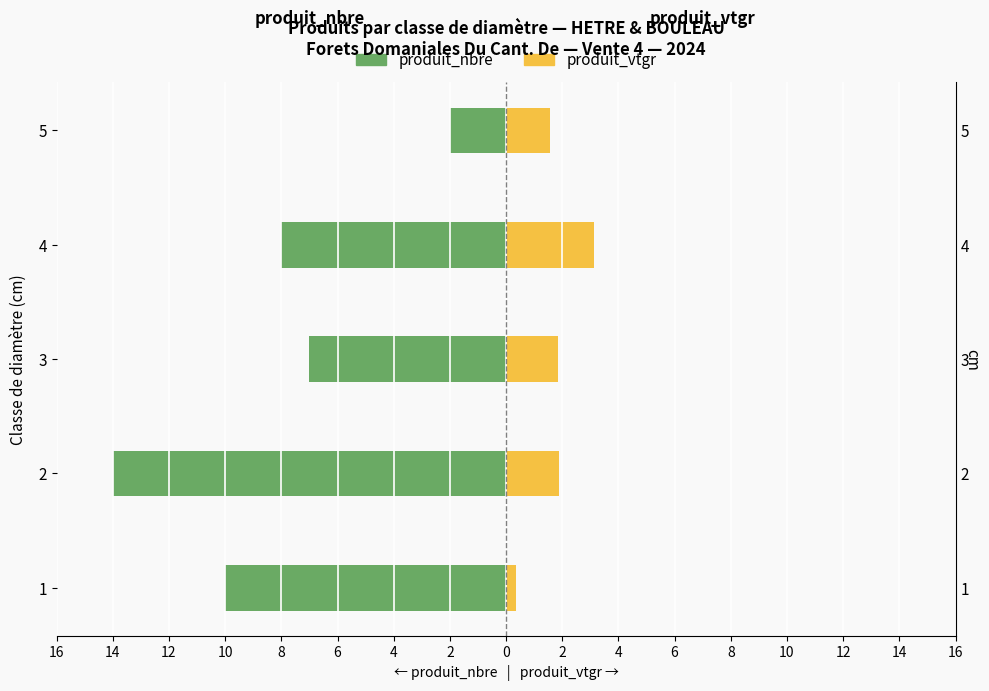

The value of produit_nbre at 2 is -14.0. True or false?

True